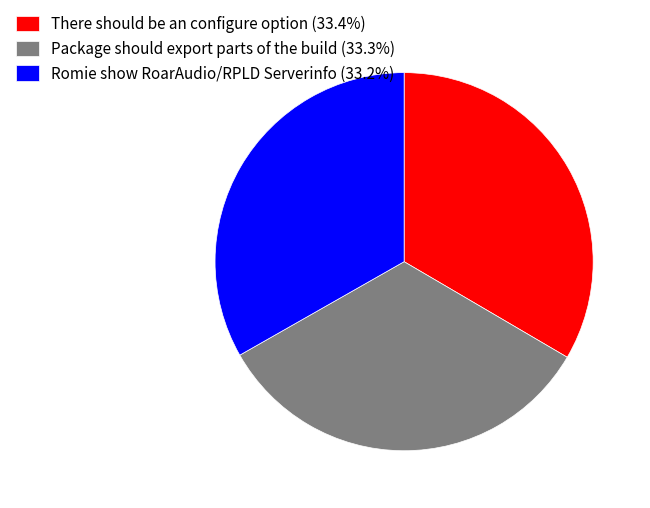

Is there any slice that represents more than half of the pie?

No